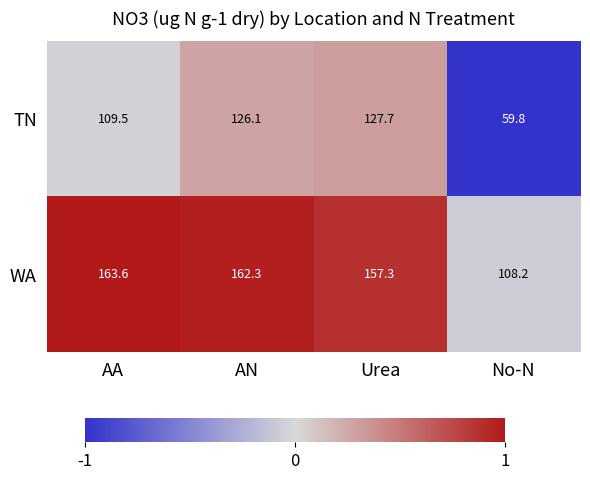

Read the TN value at AA.

109.5